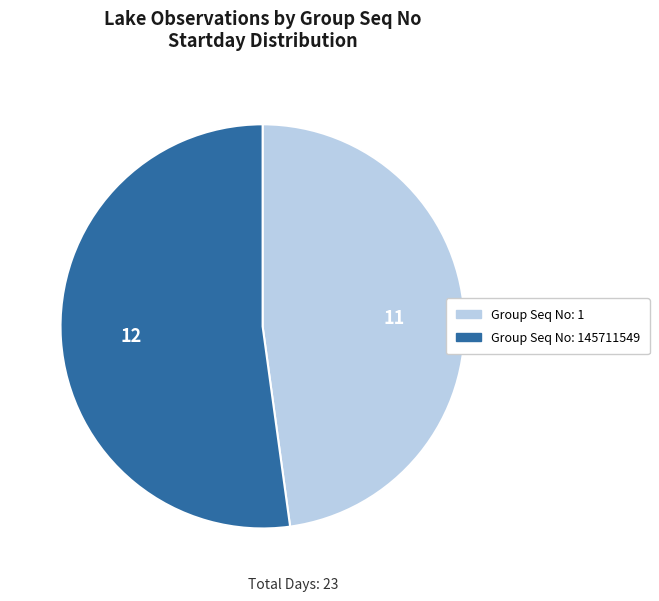

Does any single category account for the majority?

Yes